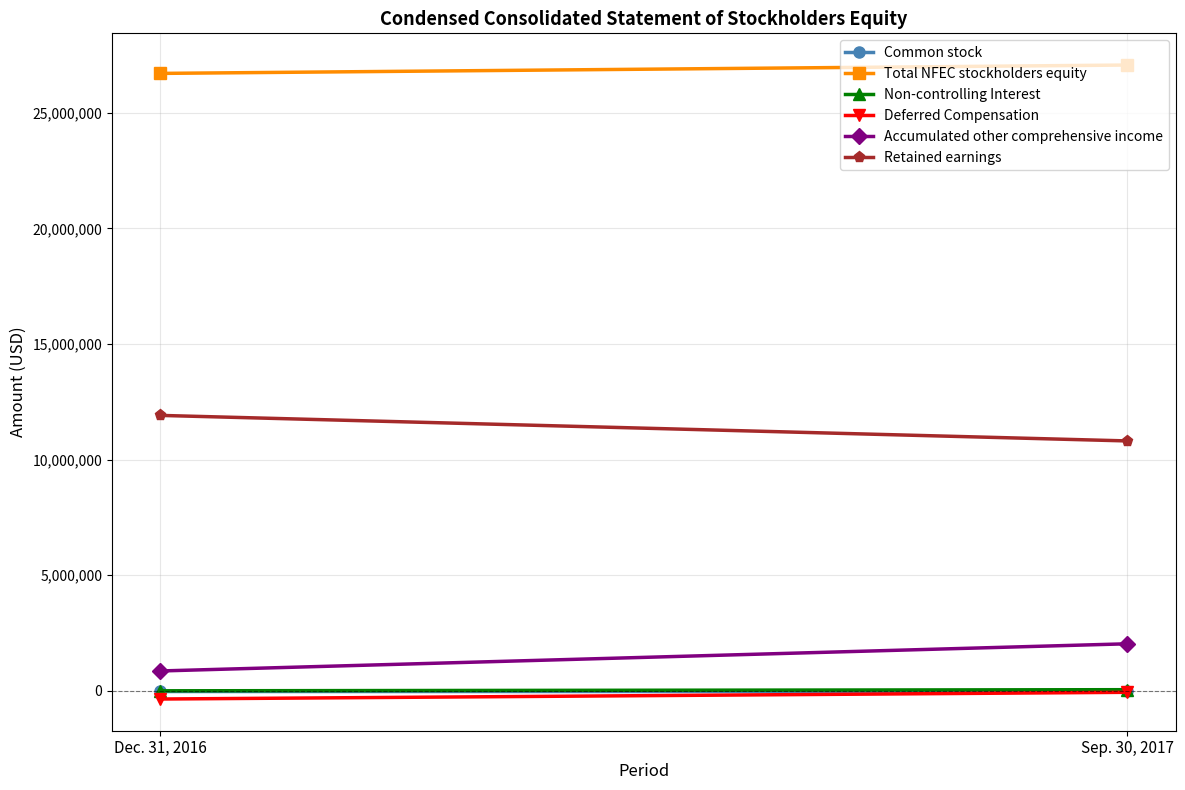

Is the value of Common stock at Sep. 30, 2017 greater than the value of Total NFEC stockholders equity at Sep. 30, 2017?

No